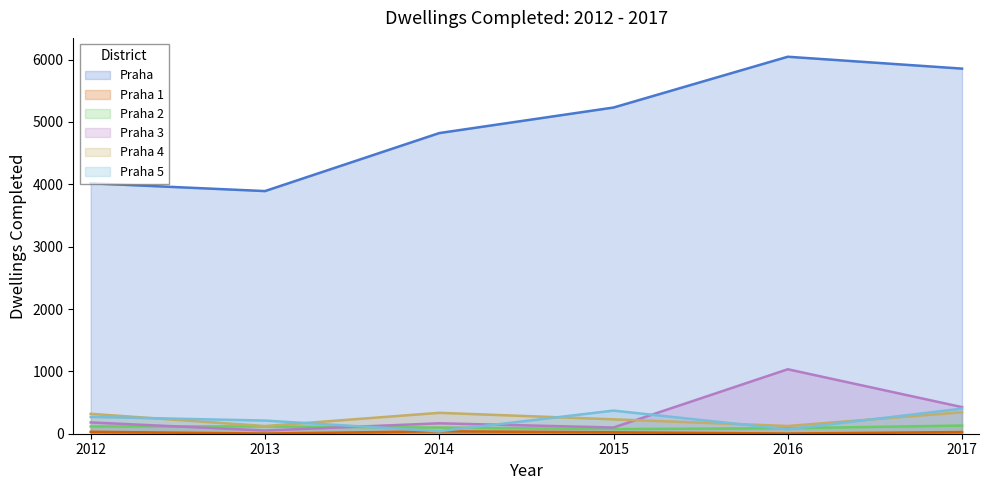

Which series has the largest range (max minus min)?

Praha